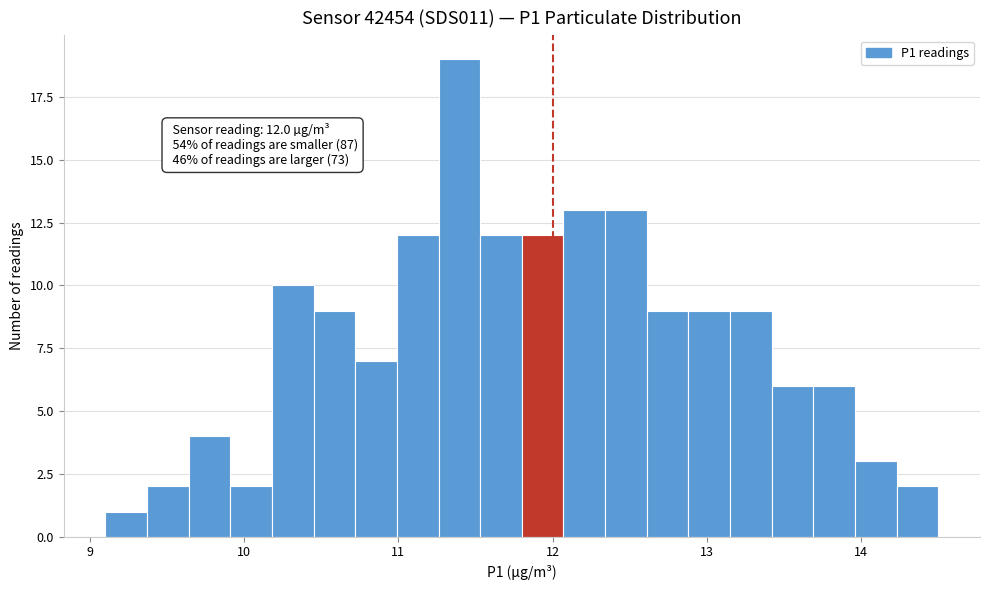

Around what value on the x-axis is the tallest bar? Give the approximate position of its centre, as read against the axis.

11.4